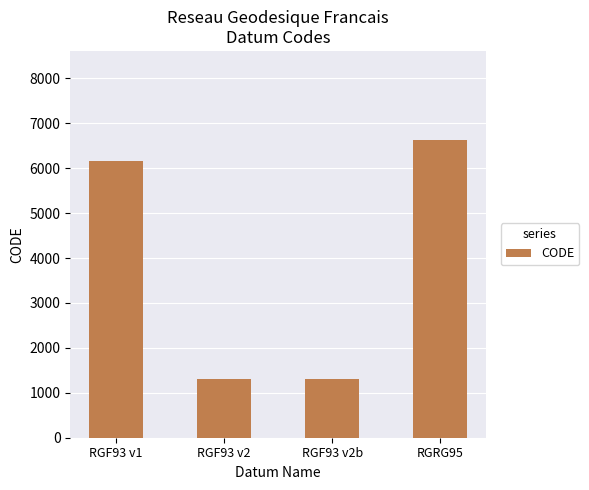

The value at RGF93 v1 is 6171. True or false?

True